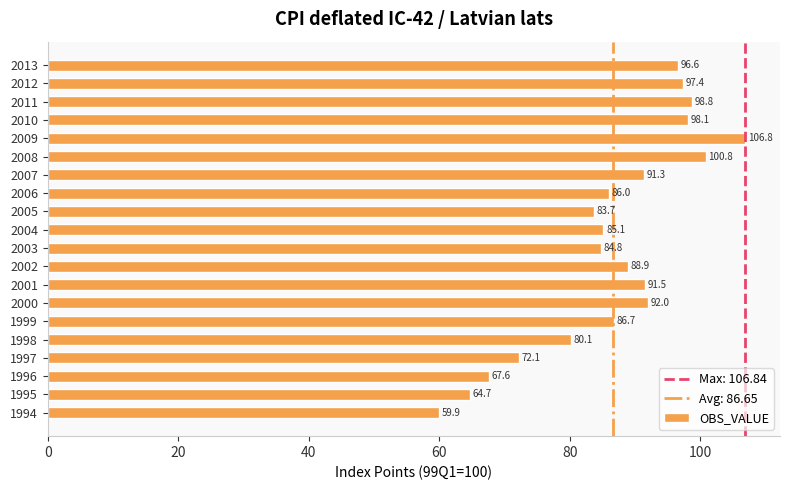

Reading bottom to top, what are all the values shown in this chart?

59.9	64.7	67.6	72.1	80.1	86.7	92.0	91.5	88.9	84.8	85.1	83.7	86.0	91.3	100.8	106.8	98.1	98.8	97.4	96.6